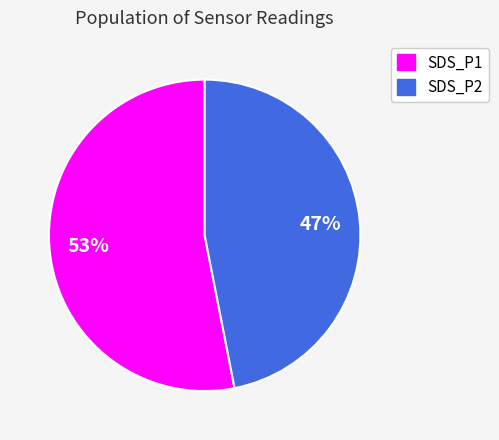

Is there a majority slice in this chart?

Yes